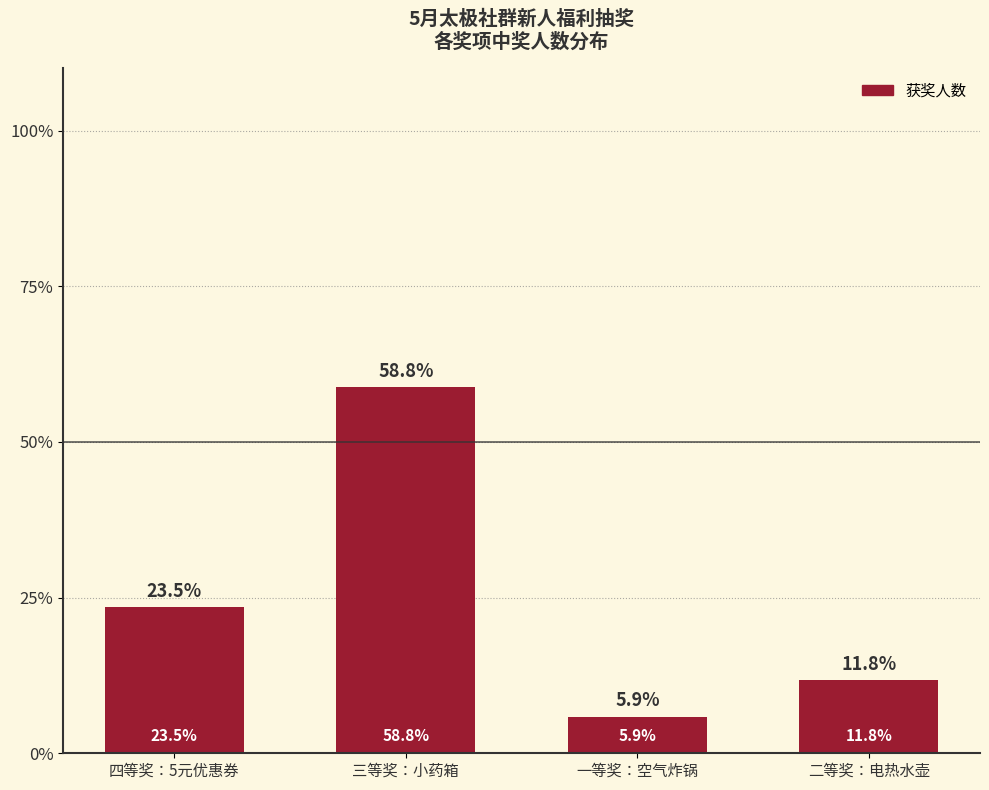

Rank the categories by value from highest to lowest.

三等奖：小药箱, 四等奖：5元优惠券, 二等奖：电热水壶, 一等奖：空气炸锅